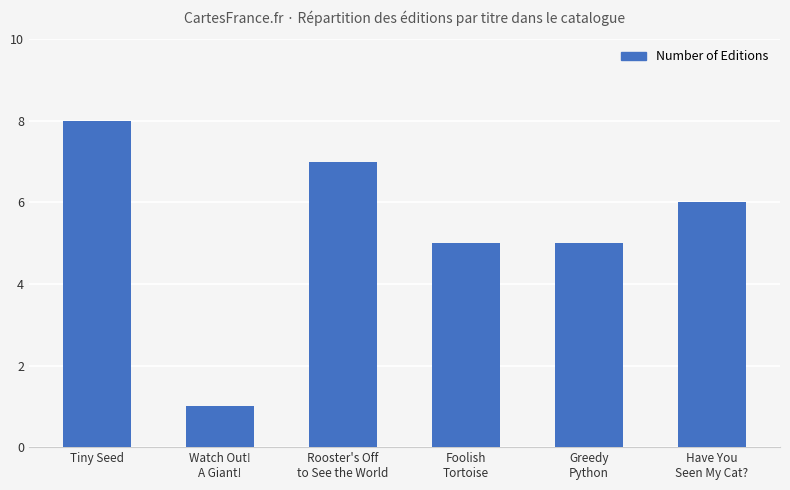

What is the average value?

5